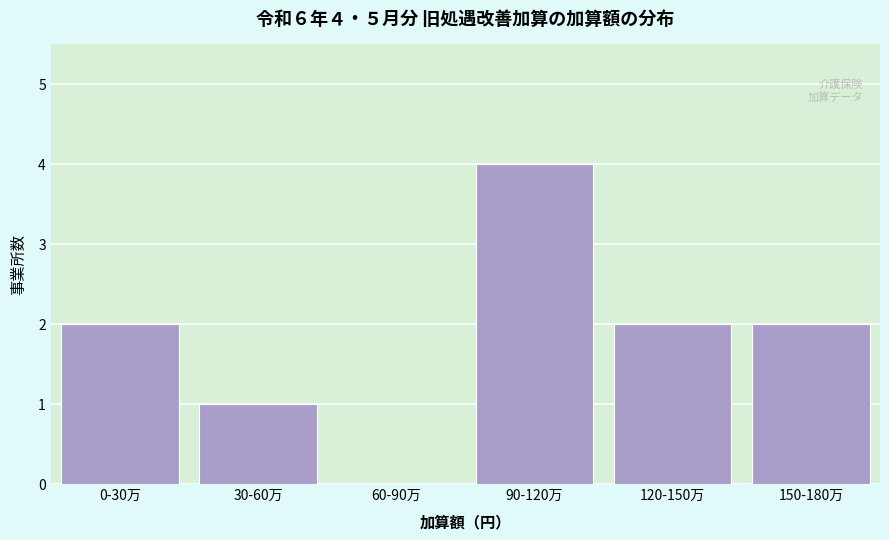

Reading left to right, list all the values displayed in this chart.

0-30万=2	30-60万=1	60-90万=0	90-120万=4	120-150万=2	150-180万=2